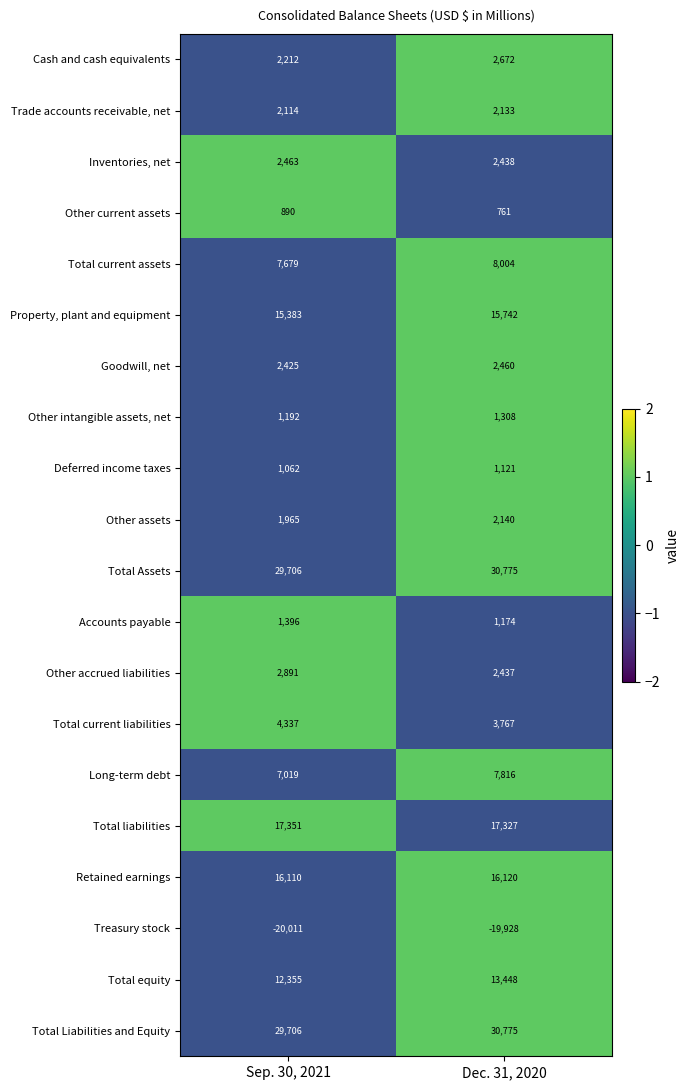

How many categories are shown in the chart?

2